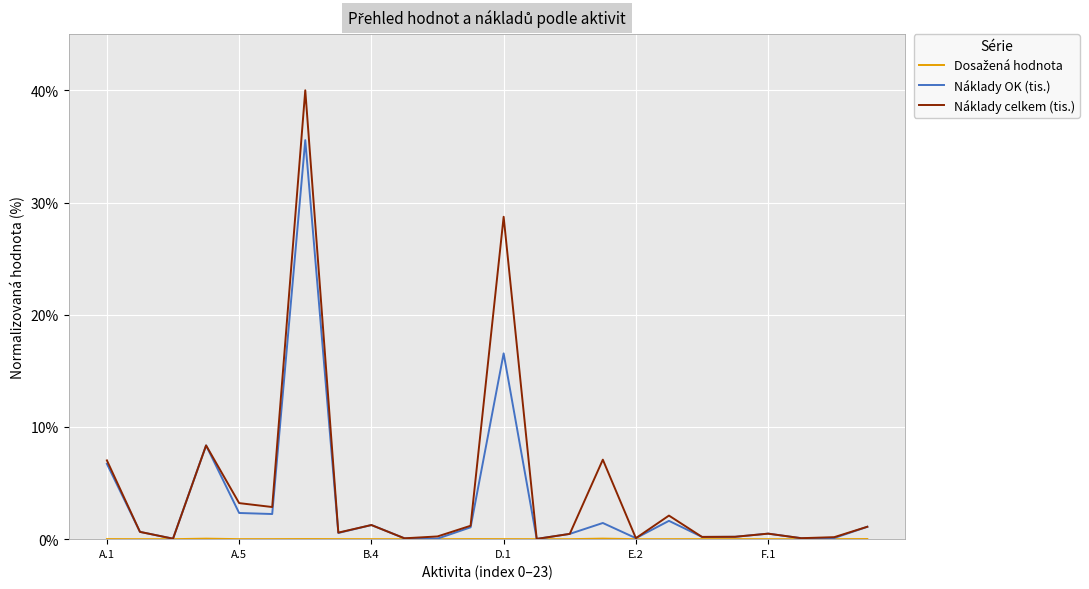

Which label corresponds to the smallest value in the chart?

13